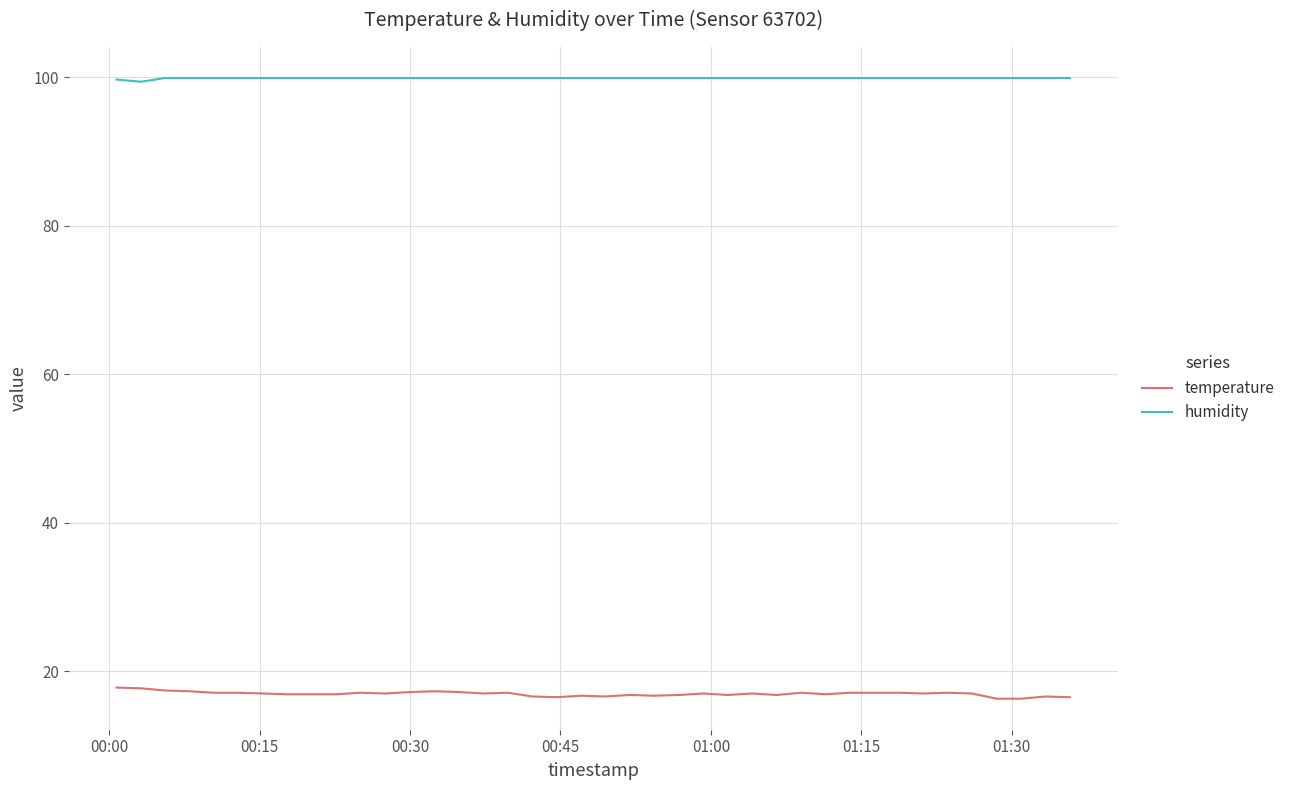

Which series has the largest total across all categories?

humidity